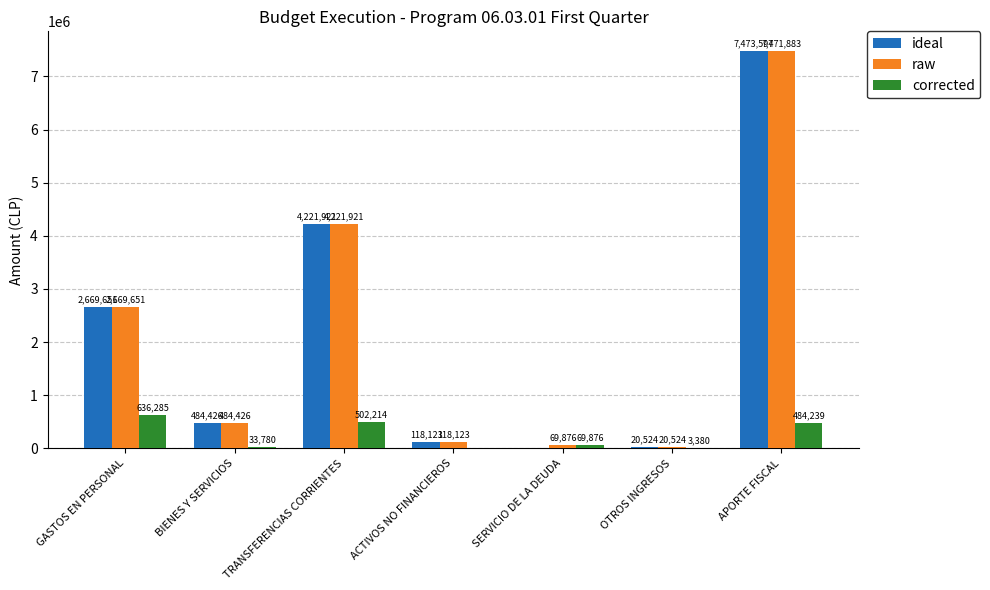

Which category has the highest value in the raw series?

APORTE FISCAL